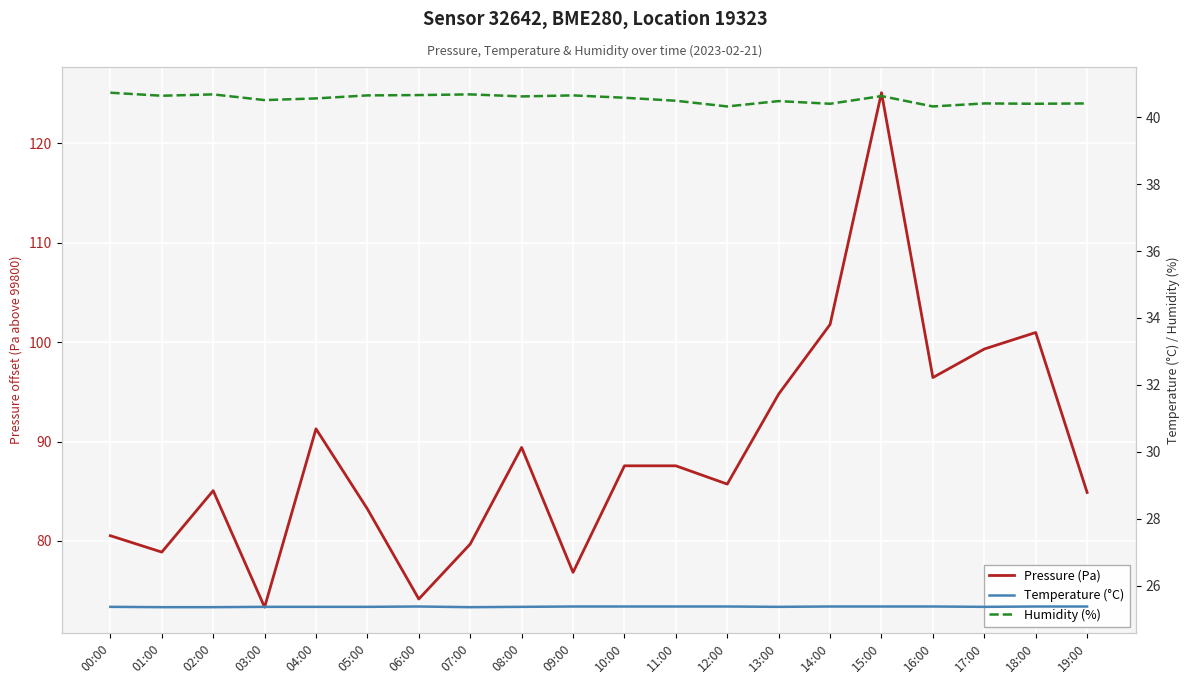

True or false: Humidity (%) and Temperature (°C) cross at least once.

False